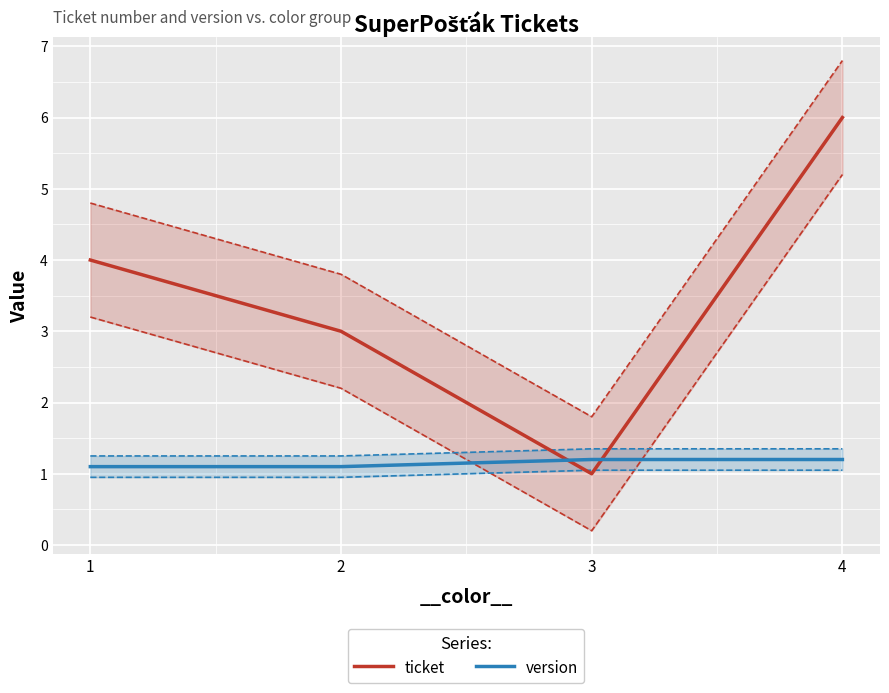

Reading left to right, extract all data points from this chart.

ticket: 1=4.0	2=3.0	3=1.0	4=6.0
version: 1=1.1	2=1.1	3=1.2	4=1.2